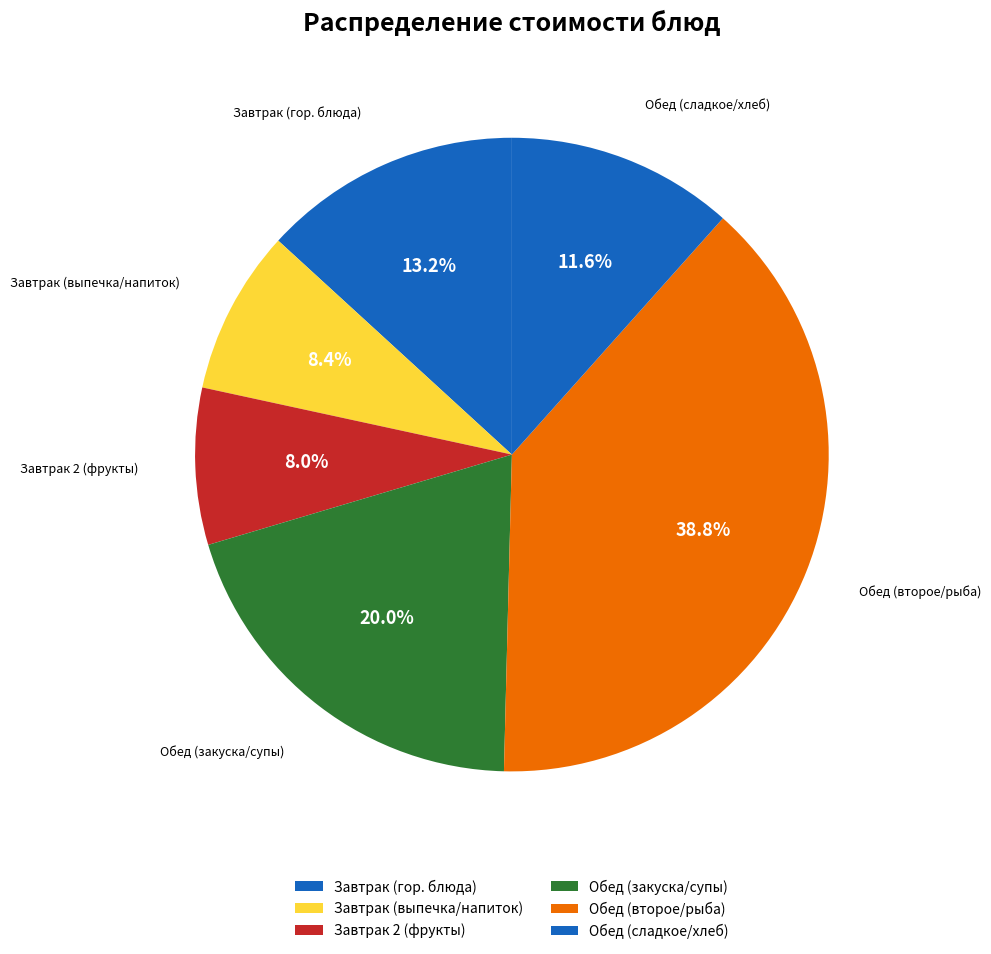

Count the number of slices in the pie.

6